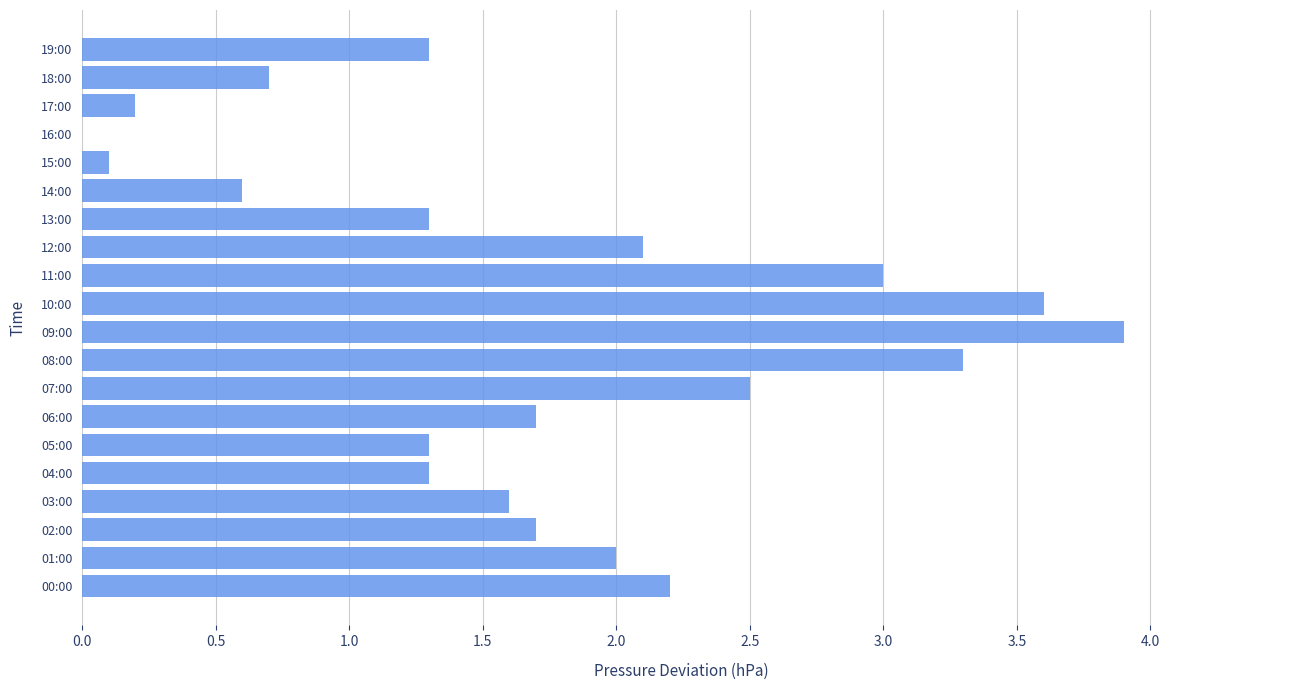

Are the bars horizontal?

Yes